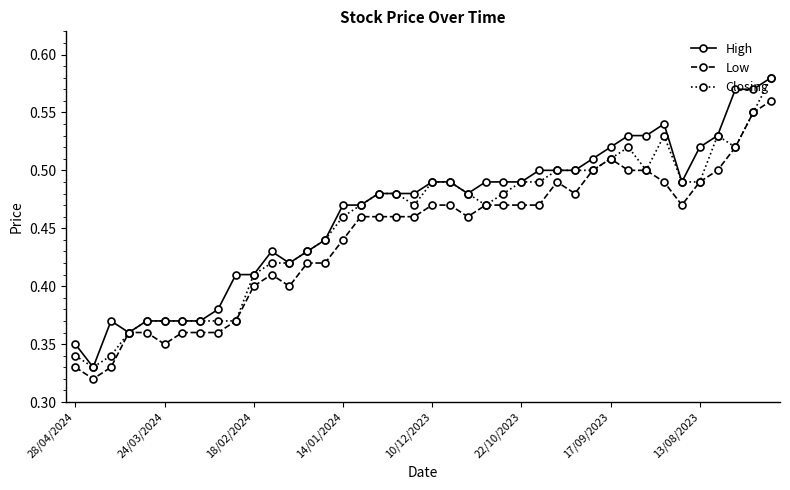

How many Closing values are between 0 and 1?

40